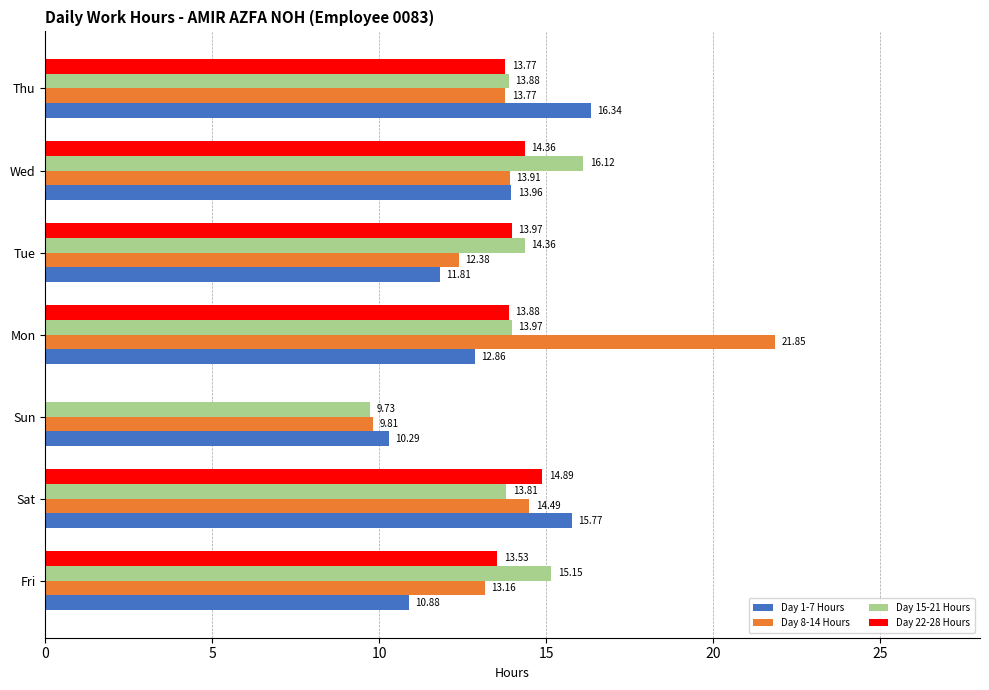

Where is Day 8-14 Hours nearest to the value 15?

Sat